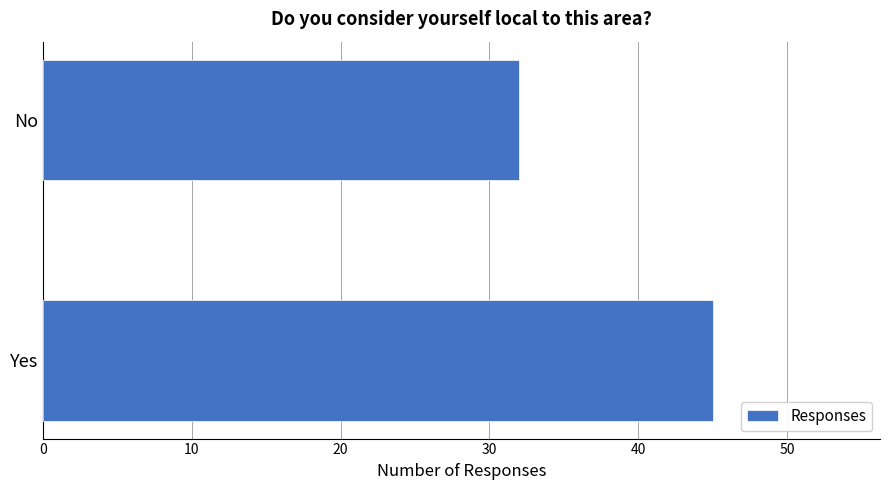

At which category does the chart reach its minimum across all series?

No